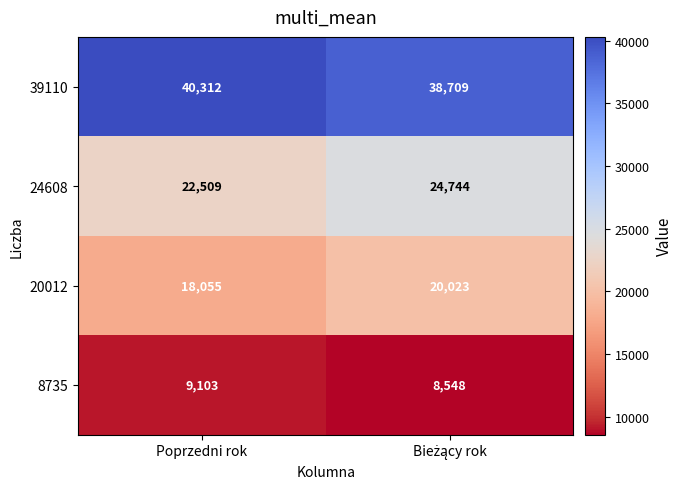

Is it true that 39110 equals 40312 at Poprzedni rok?

True